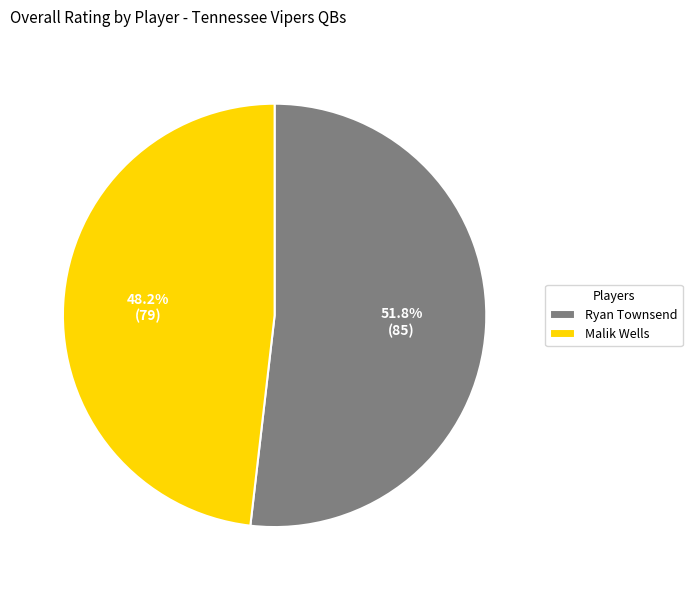

To the nearest percent, what is the difference between the largest and smallest slice percentages?

4%